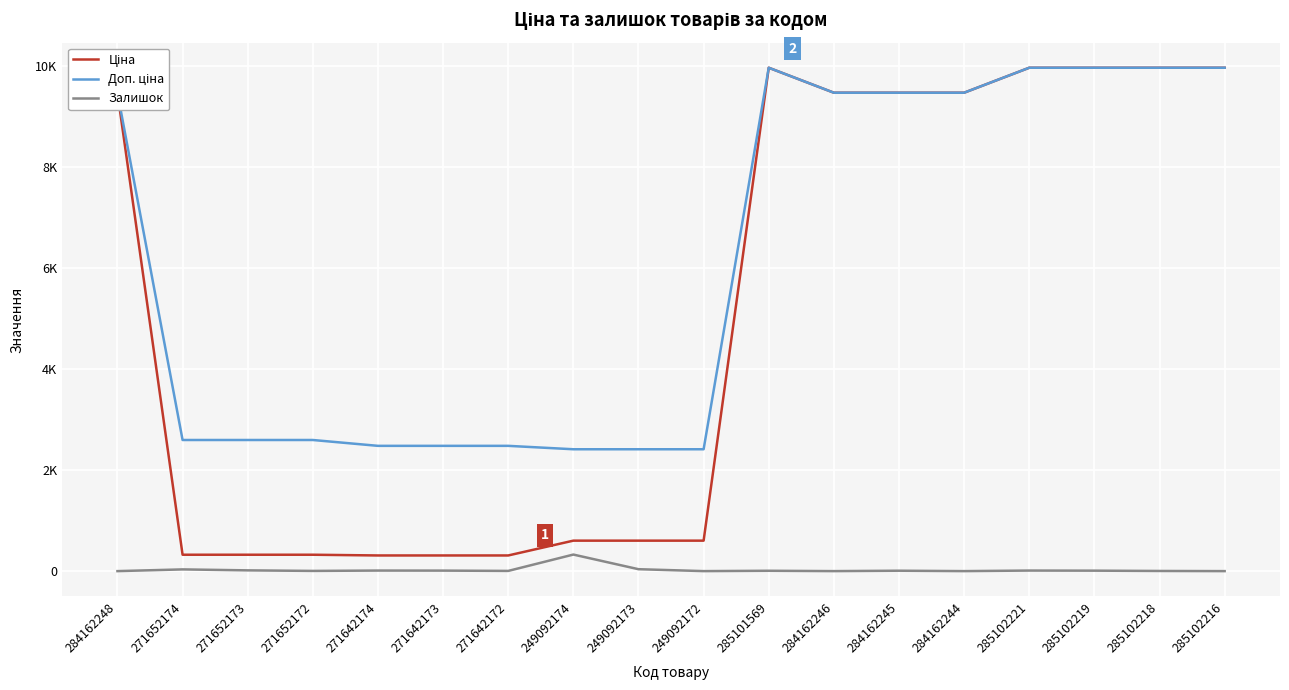

What position from the right is 271642173?

13